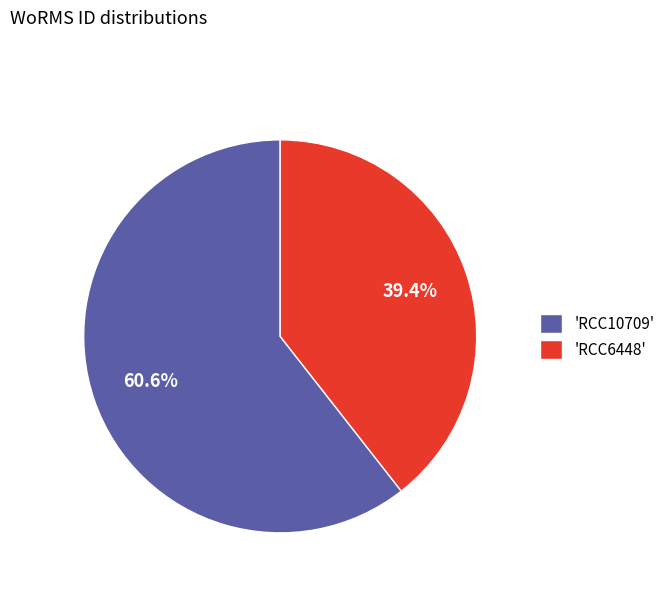

How many segments does this pie chart have?

2